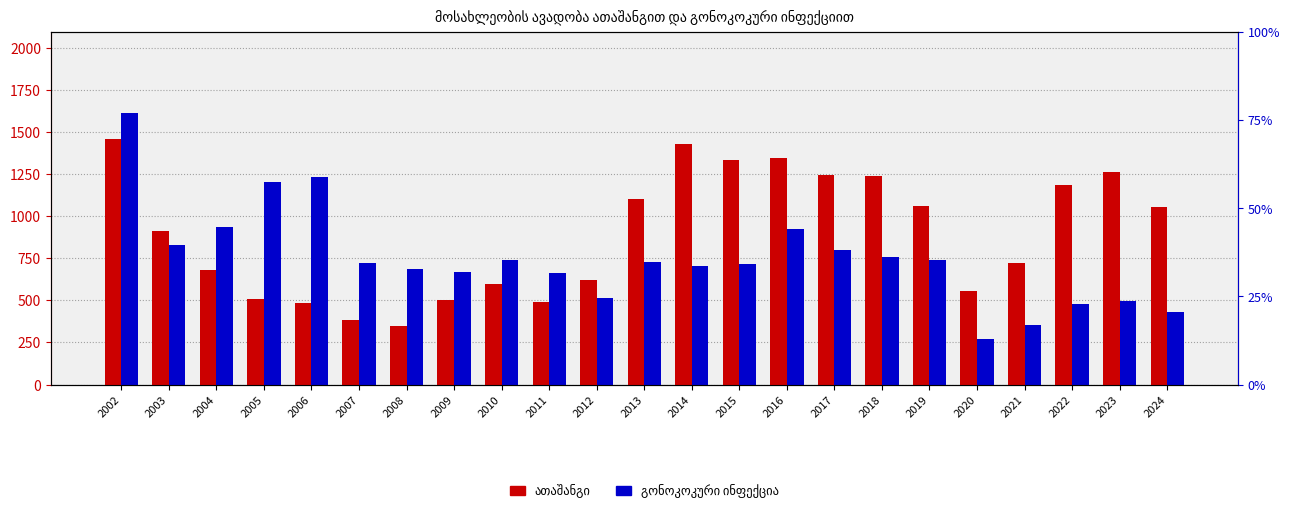

How many data points in ათაშანგი are less than 912?

11